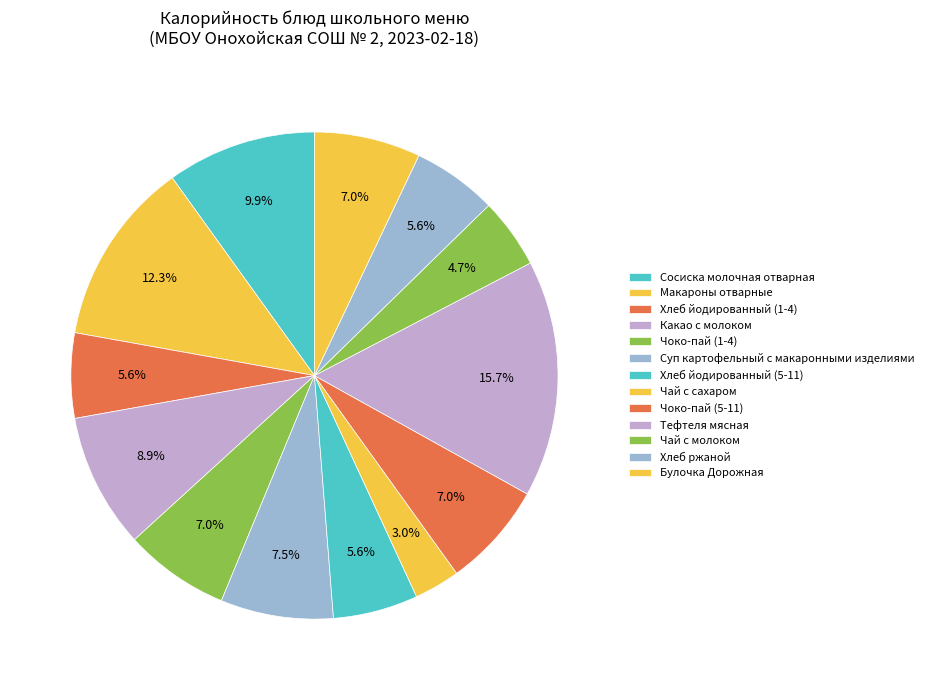

How many segments does this pie chart have?

13